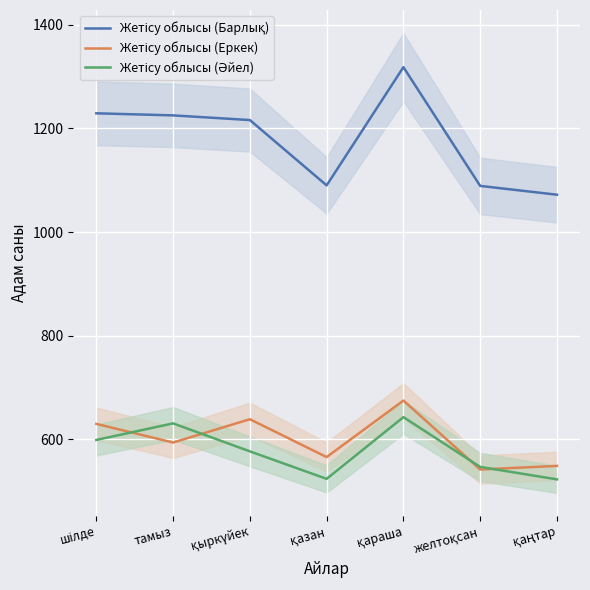

What is the label of the 7th point from the right?

шілде